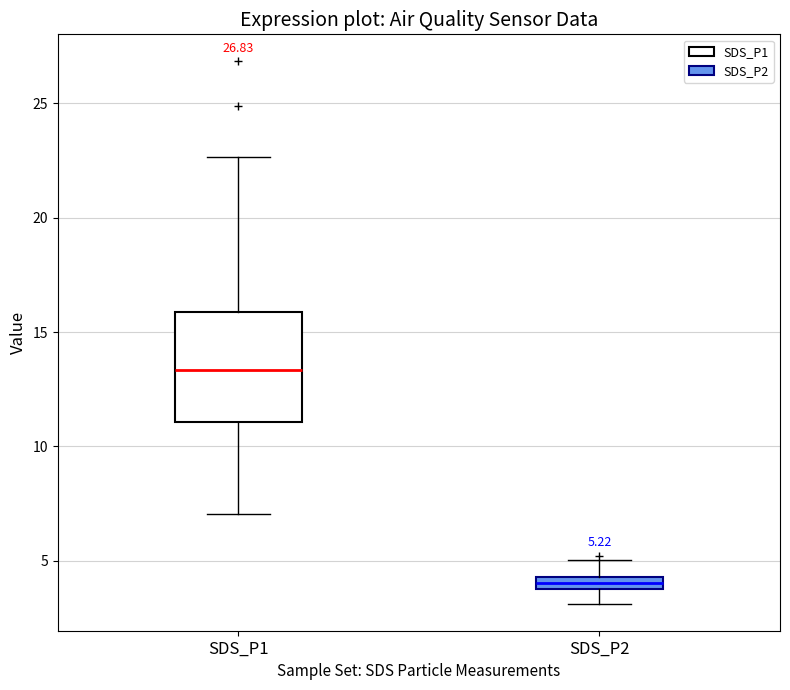

Which box is the tallest, from its lower edge to its upper edge?

SDS_P1